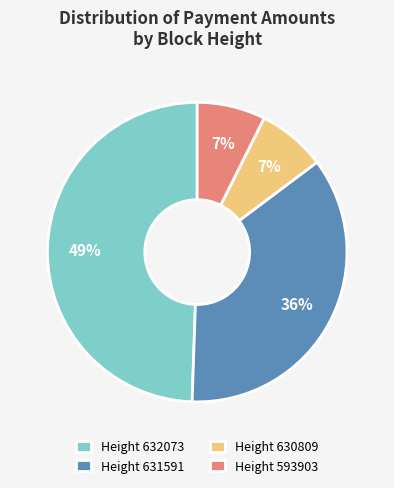

The Height 631591 slice represents 26% of the pie. True or false?

False